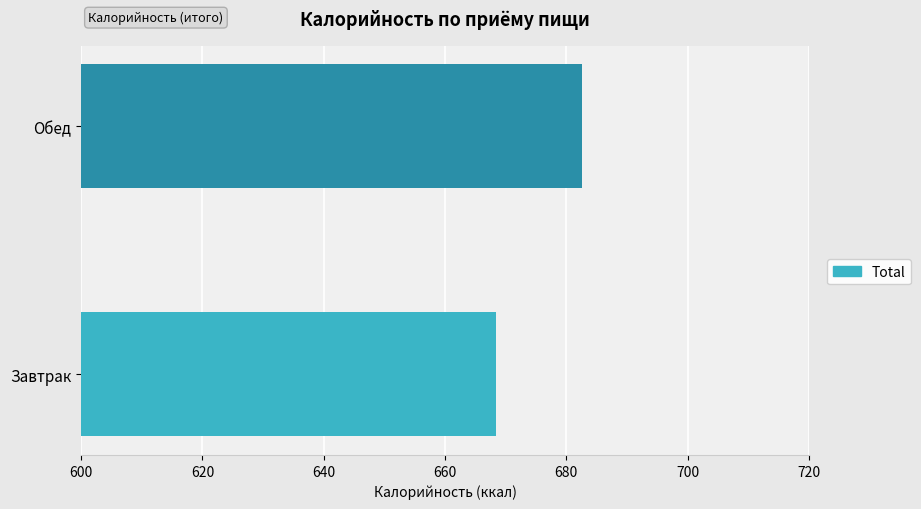

Which label corresponds to the smallest value in the chart?

Завтрак